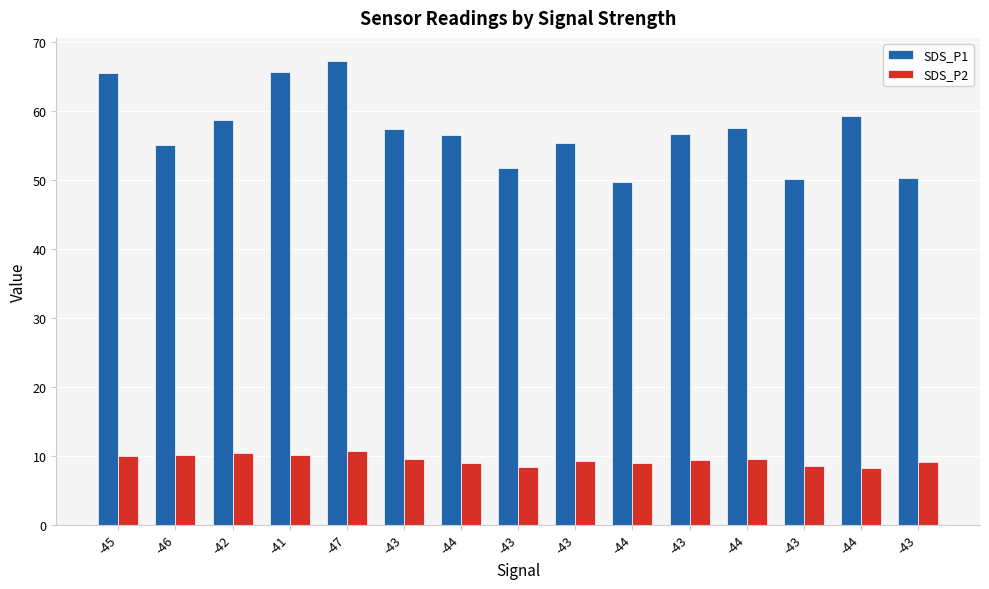

What is the average value of the SDS_P2 series?

9.4